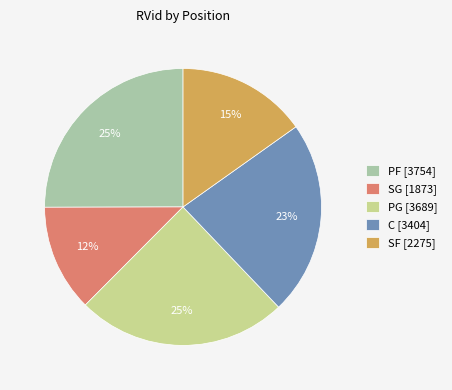

Which has a higher value, SF [2275] or PF [3754]?

PF [3754]